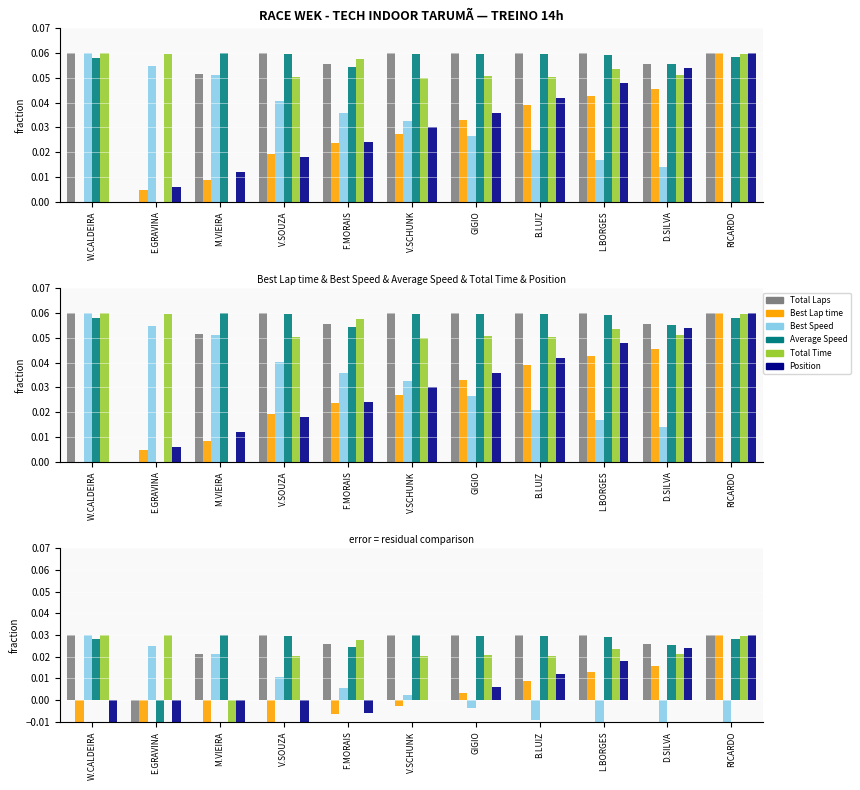

Rank the series at GIGIO from lowest to highest value.

Best Speed, Best Lap time, Position, Total Time, Average Speed, Total Laps